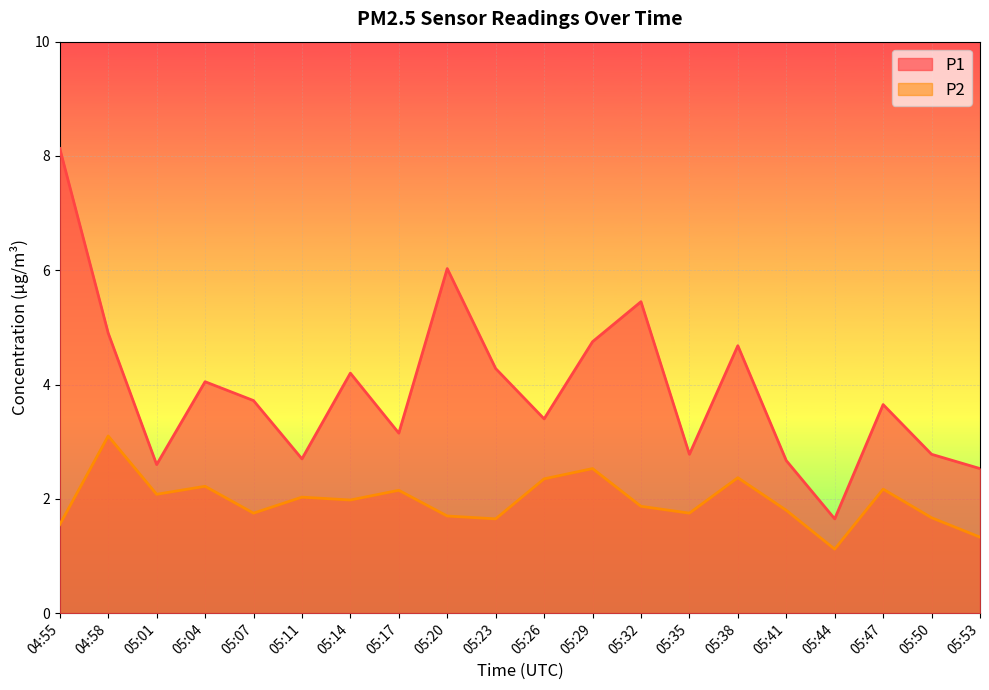

Reading left to right, list all the values displayed in this chart.

P1: 8.1	4.9	2.6	4.0	3.7	2.7	4.2	3.1	6.0	4.3	3.4	4.8	5.5	2.8	4.7	2.7	1.6	3.6	2.8	2.5
P2: 1.6	3.1	2.1	2.2	1.8	2.0	2.0	2.1	1.7	1.6	2.4	2.5	1.9	1.8	2.4	1.8	1.1	2.2	1.7	1.3